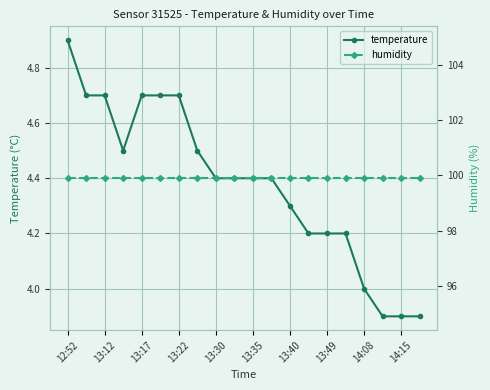

How many data points in temperature are above 4?

16